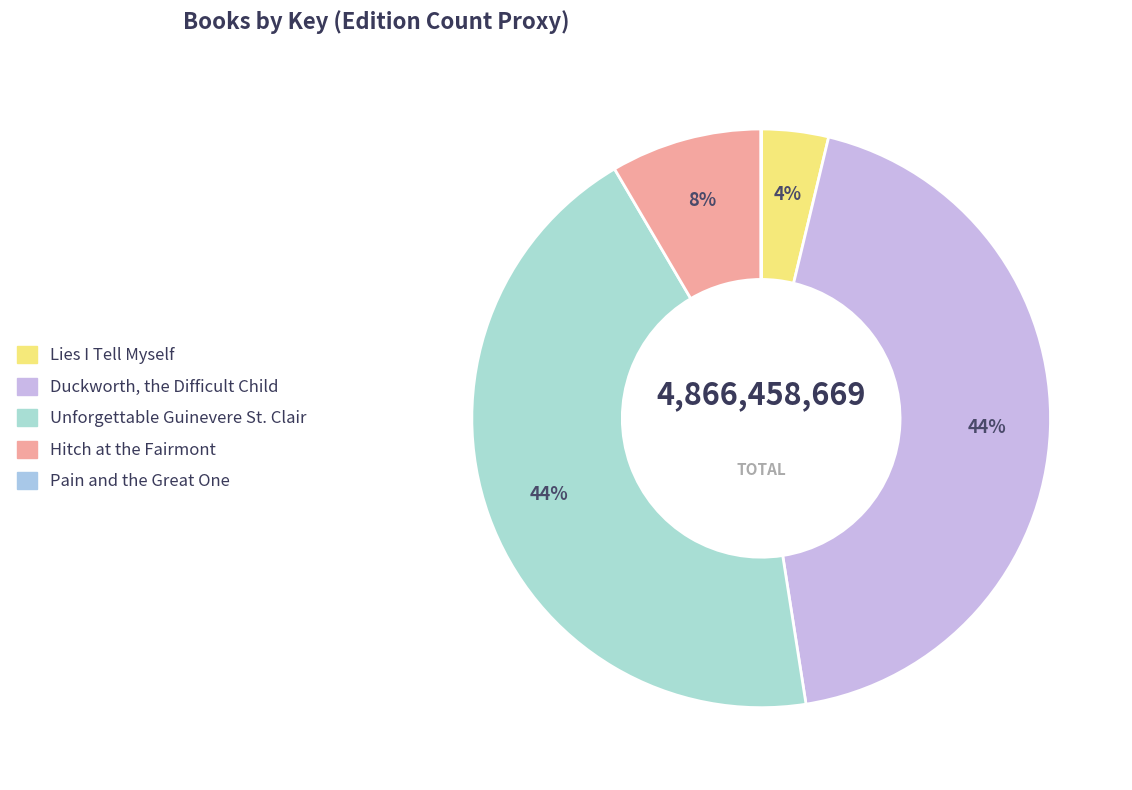

Rank the categories by value from lowest to highest.

Pain and the Great One, Lies I Tell Myself, Hitch at the Fairmont, Duckworth, the Difficult Child, Unforgettable Guinevere St. Clair